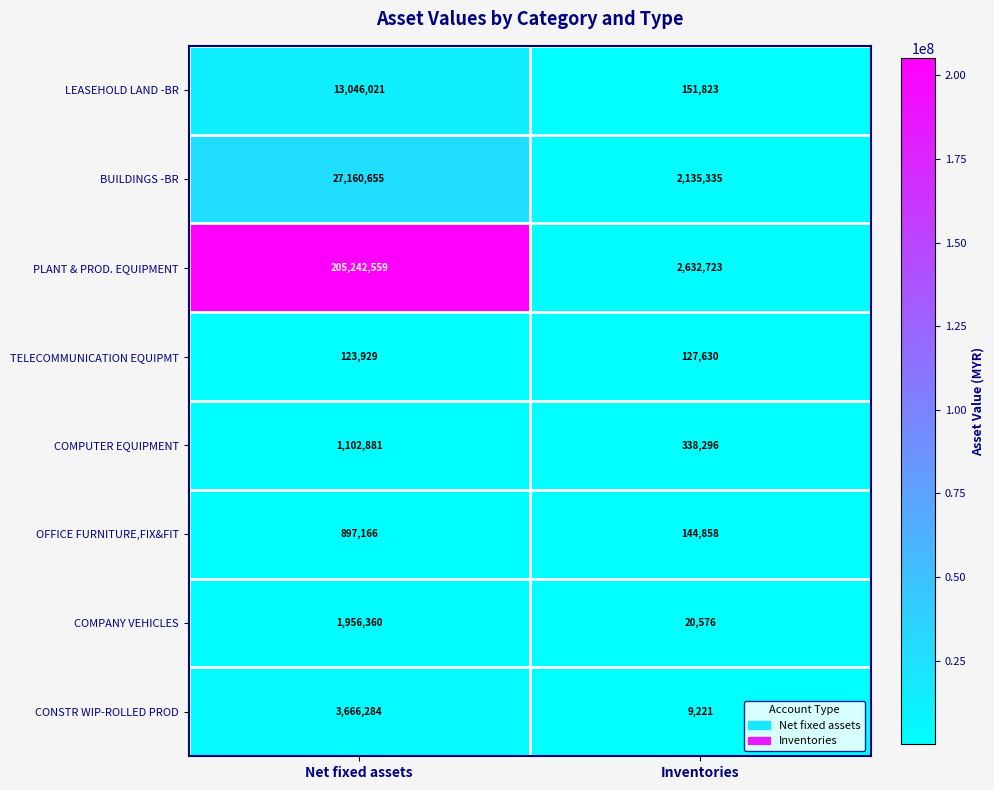

What value does the COMPUTER EQUIPMENT series have at Net fixed assets?

1102881